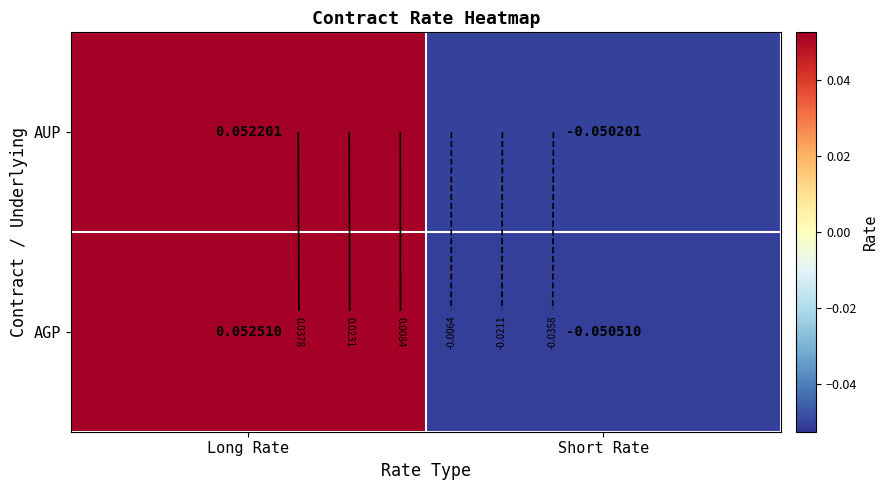

List the series in order of their overall mean, highest first.

AGP, AUP